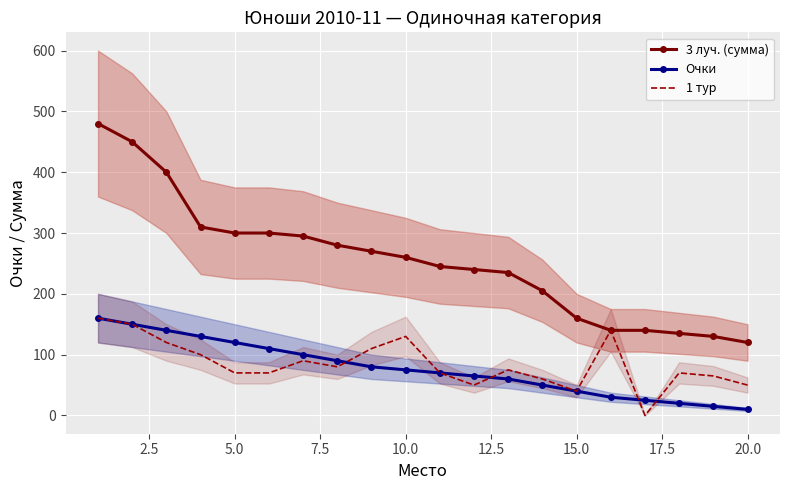

True or false: 1 тур has a value of 40 at 15.0.

True